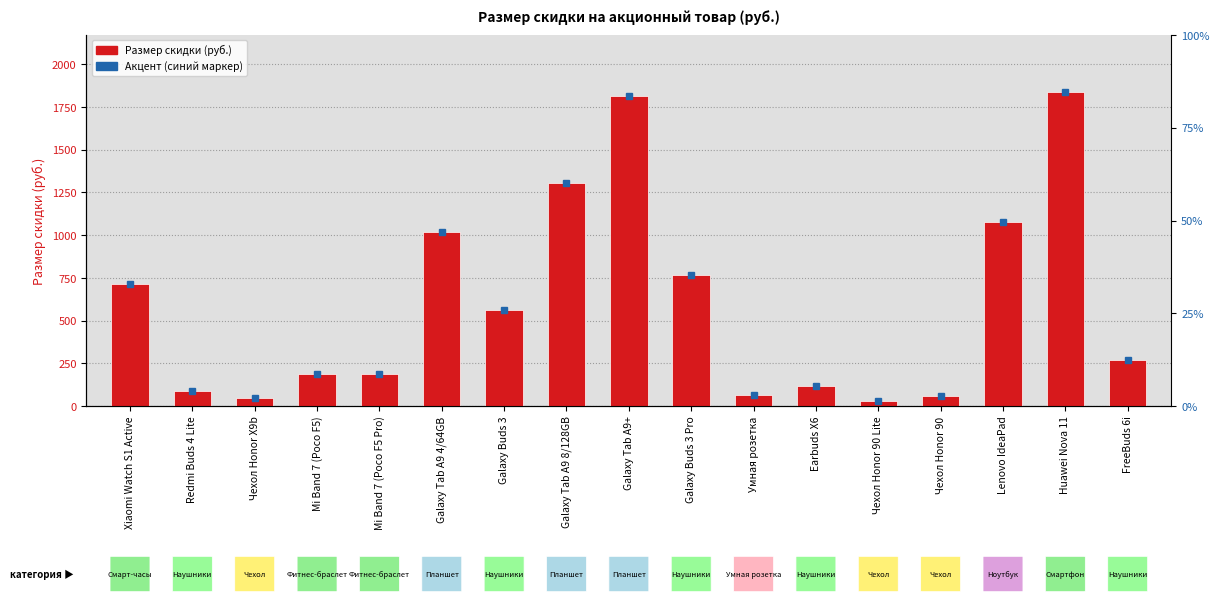

What is the difference between the maximum and minimum values?

1811.1